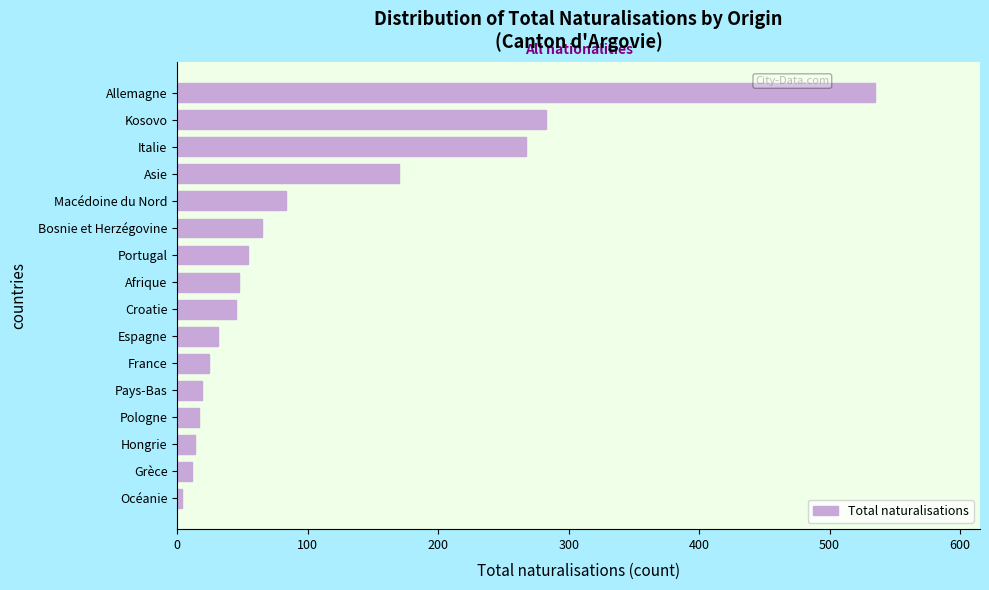

What is the maximum value shown in the chart?

535